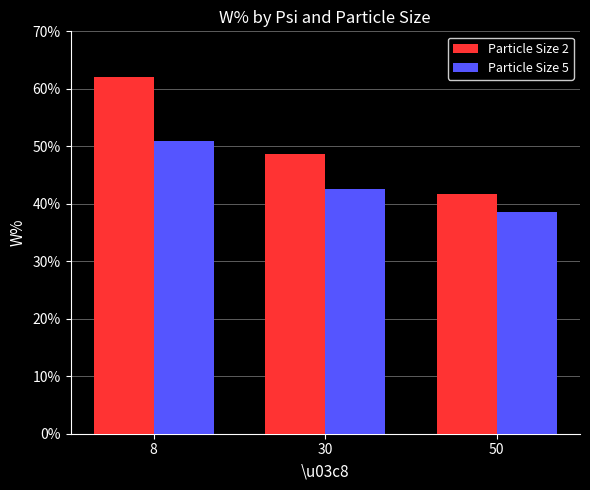

Are the bars horizontal?

No